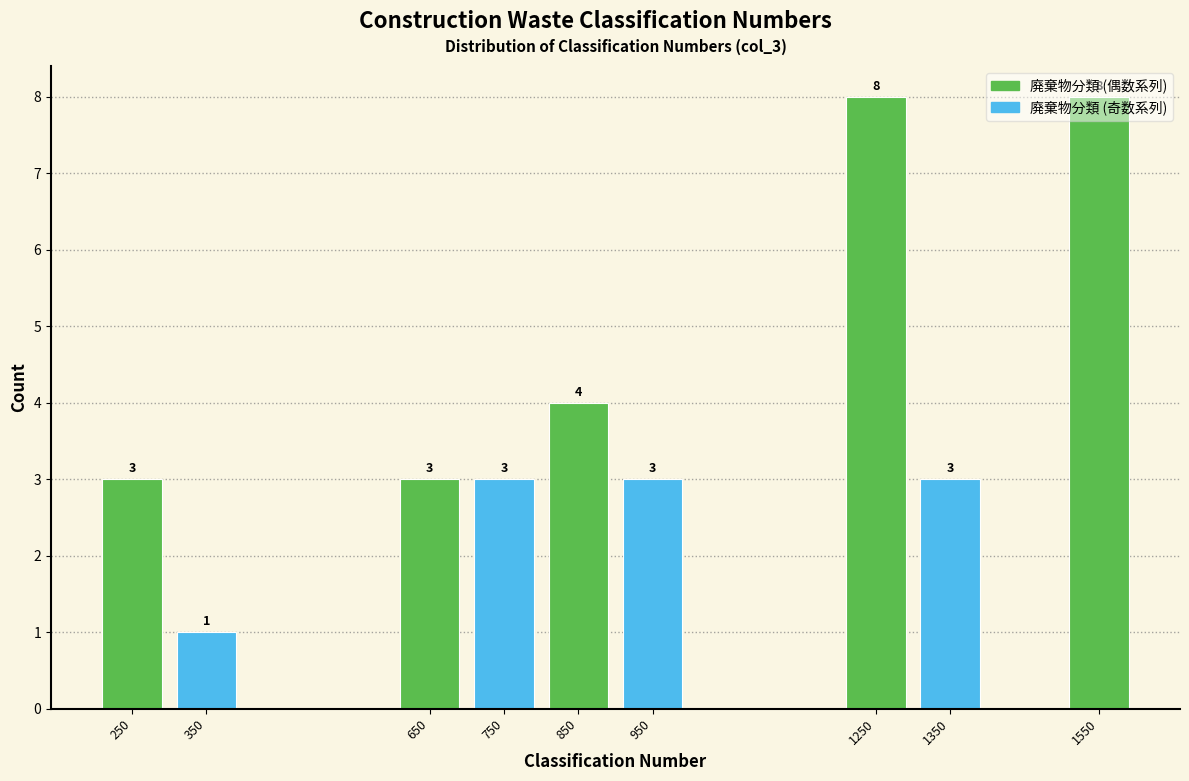

Count the values in the range 3 to 4.

6